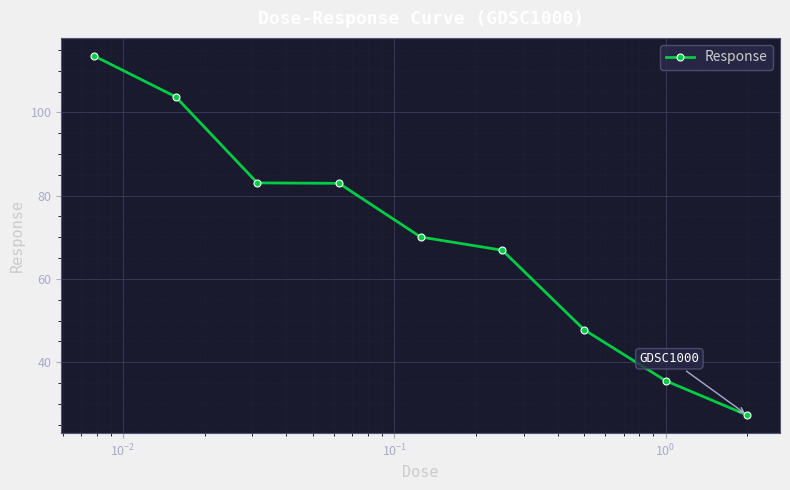

True or false: there are more than 1 points higher than both neighbors.

False